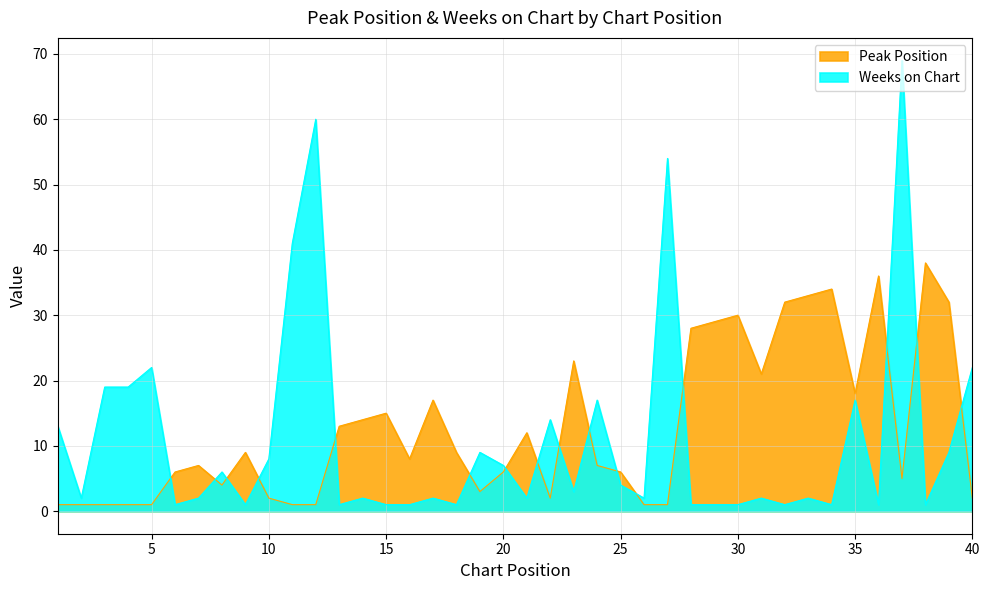

Rank the series by their average value, from highest to lowest.

Peak Position, Weeks on Chart